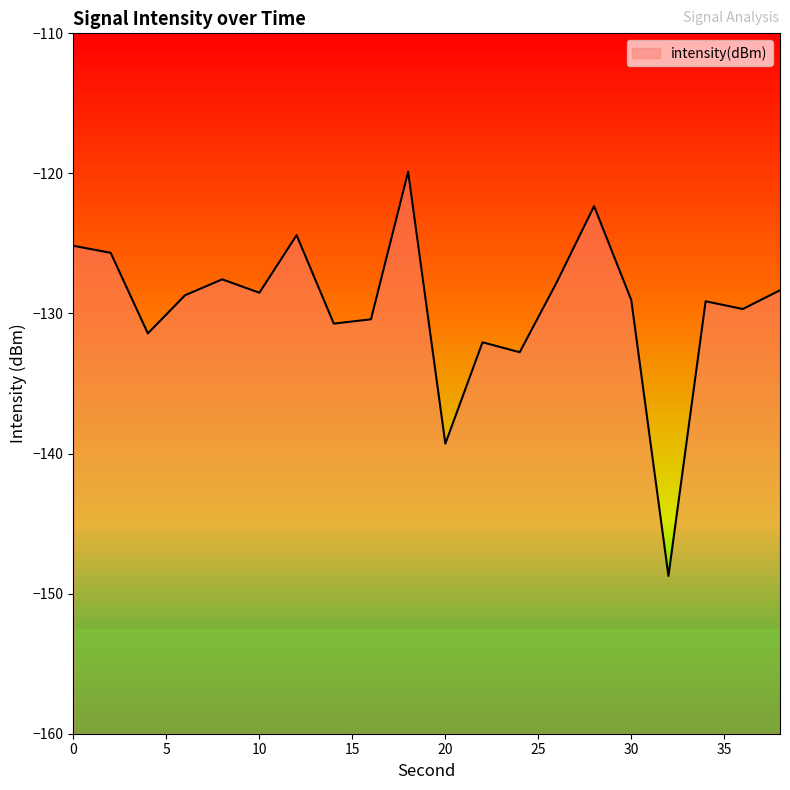

What is the value of the 10th point from the left?

-119.9